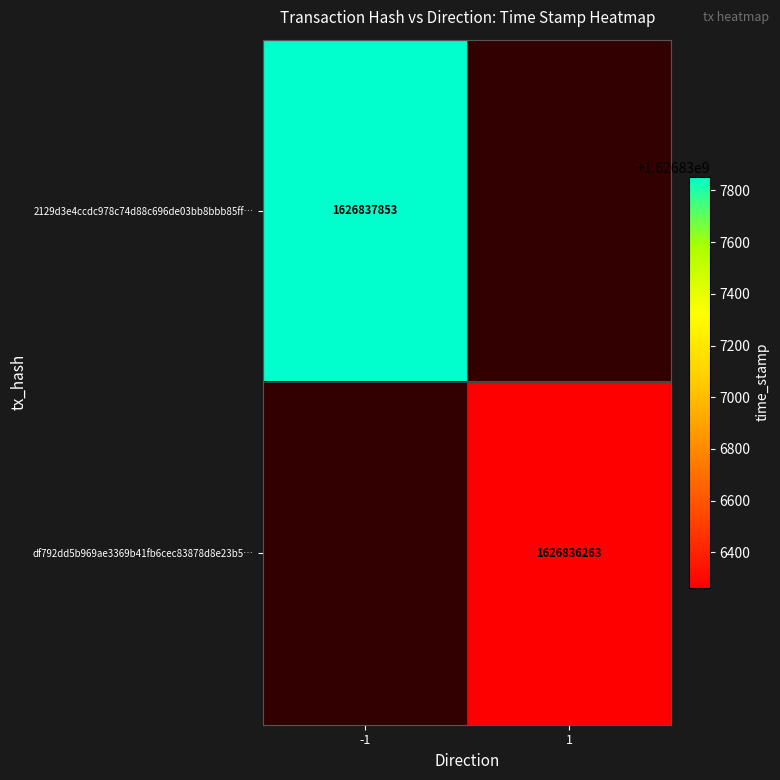

What is the maximum value shown in the chart?

1626837853